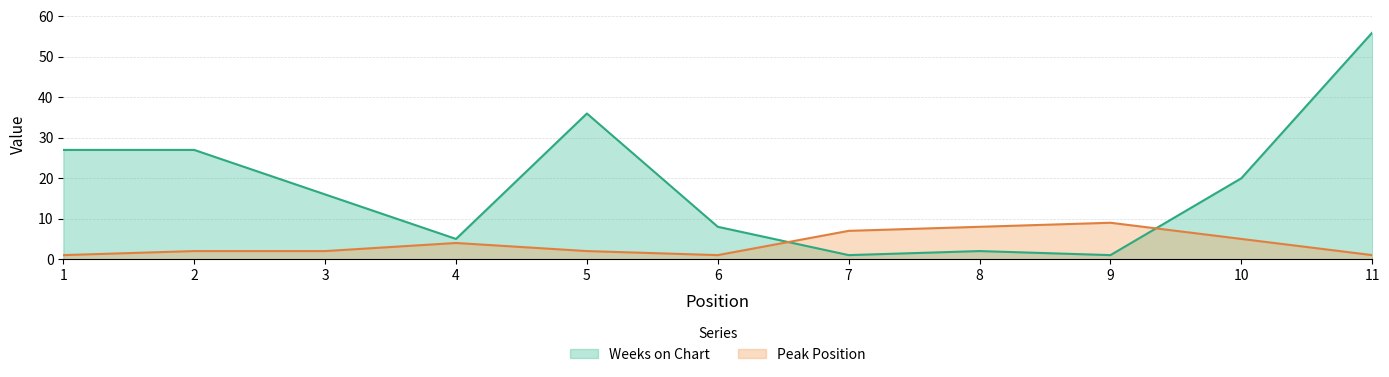

What are all the series names shown in the legend?

Weeks on Chart, Peak Position